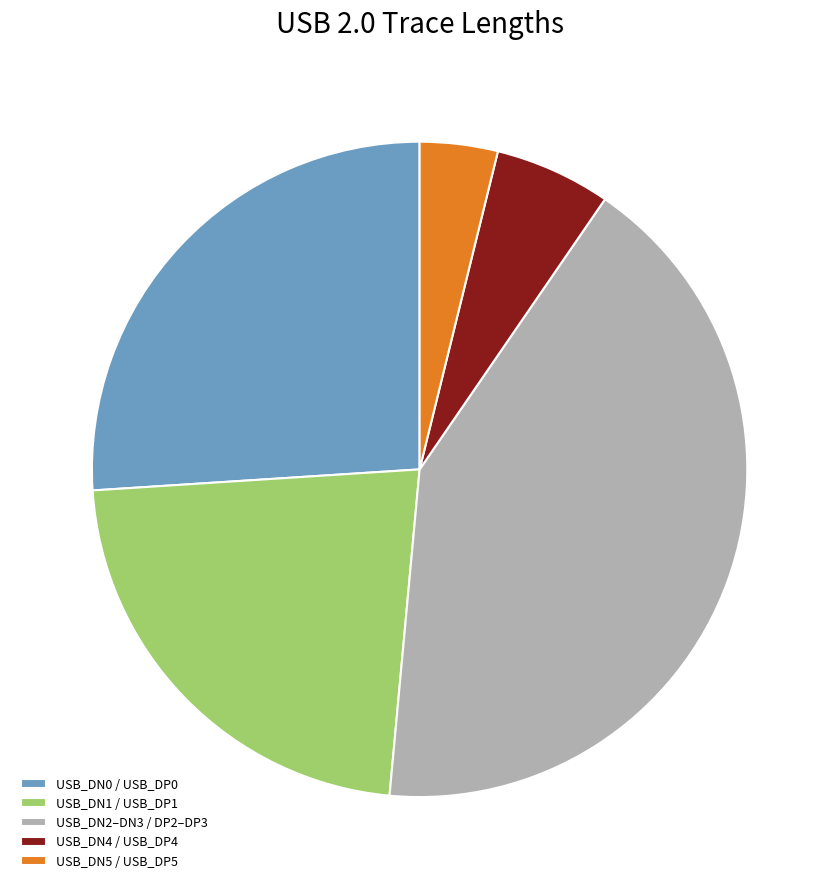

Combined, do USB_DN0 / USB_DP0 and USB_DN5 / USB_DP5 account for over 50%?

No